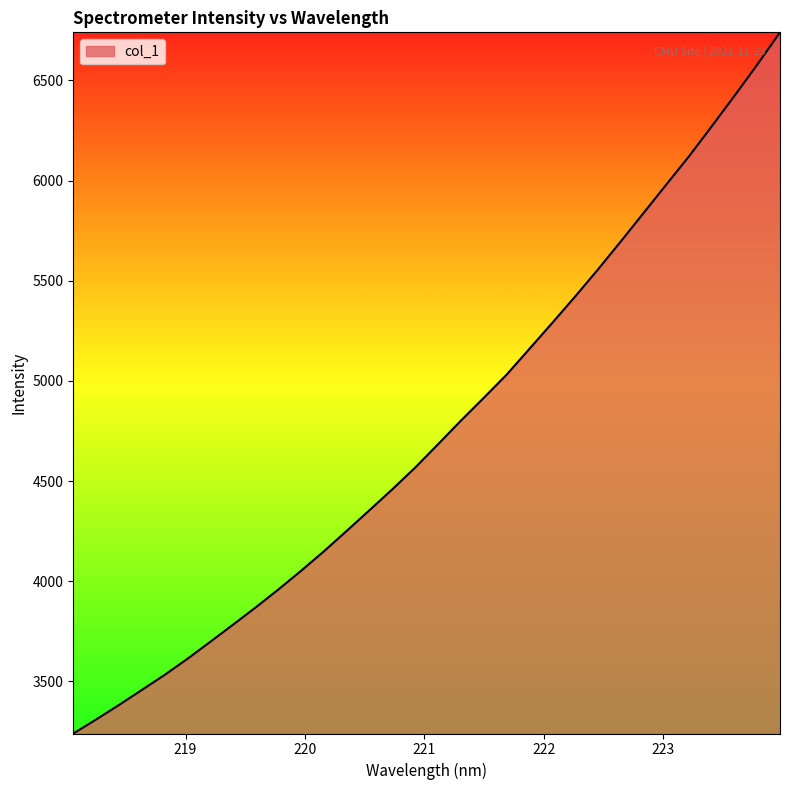

What is the maximum value shown in the chart?

6739.9